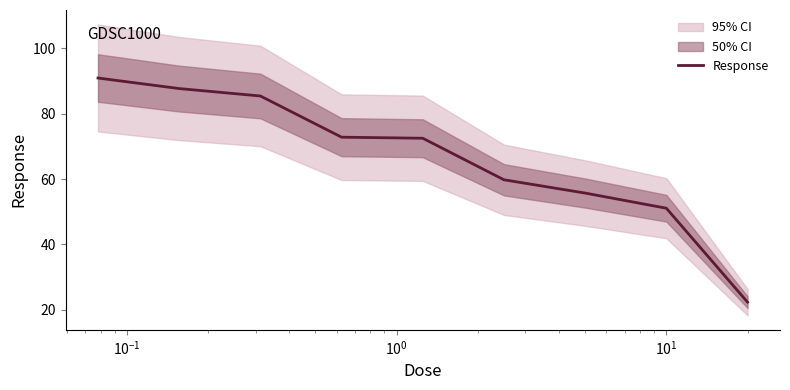

True or false: there are more than 2 points higher than both neighbors.

False